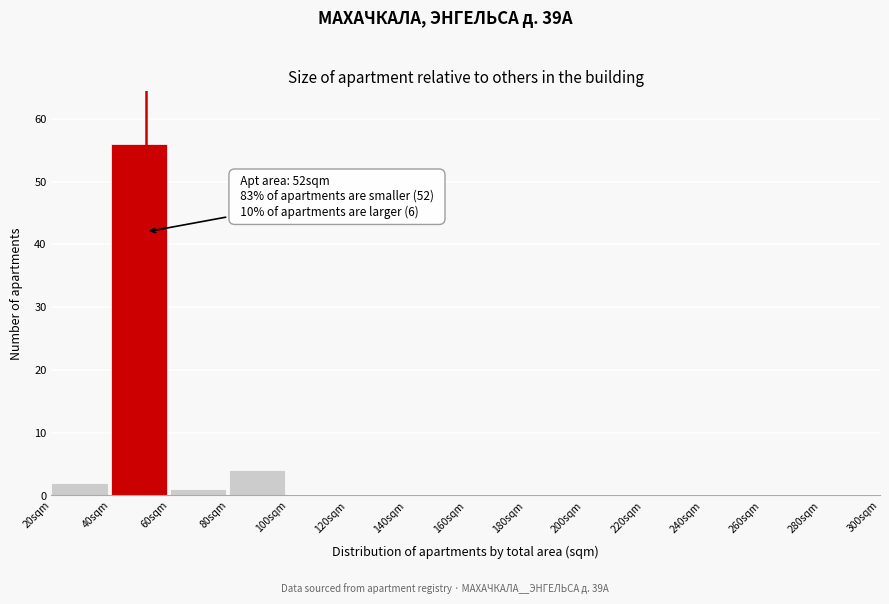

Which range on the x-axis has the tallest bar?

40 to 60